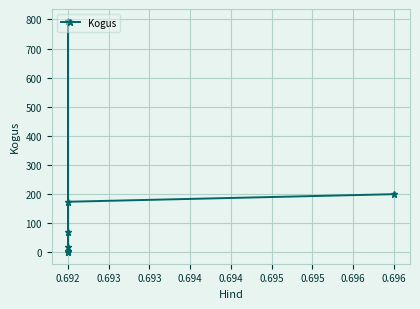

How many interior local valleys (lower than both neighbors) does the data have?

2